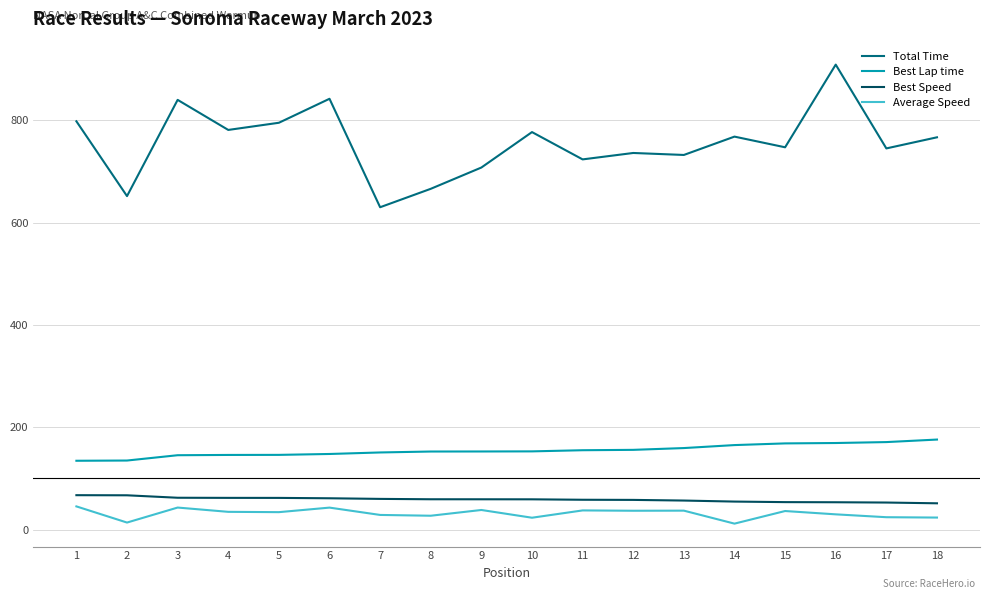

How many values in the Total Time series exceed 766?

9